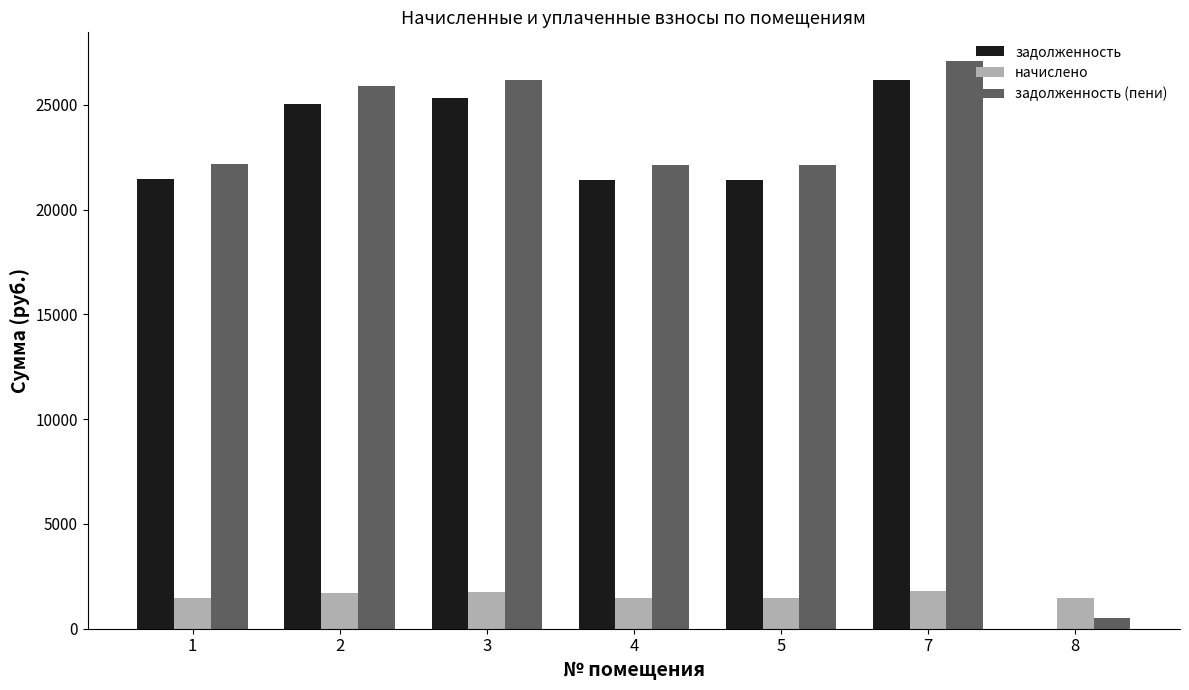

What are all the series names shown in the legend?

задолженность, начислено, задолженность (пени)